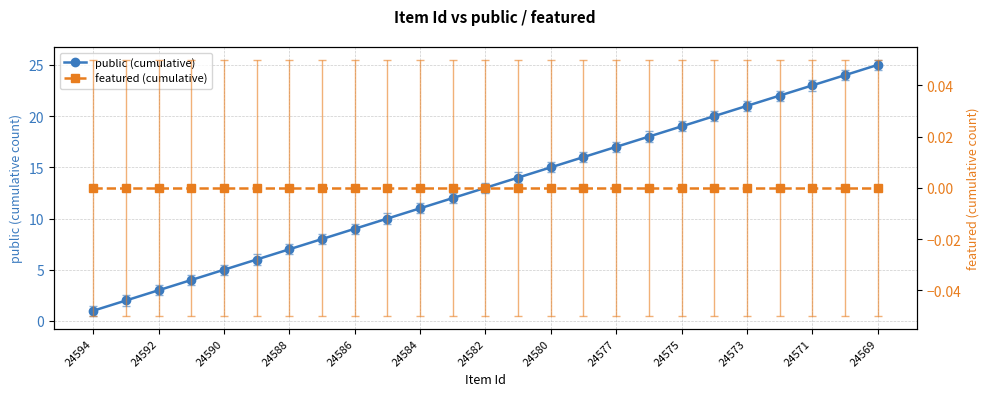

Is the value of public (cumulative) at 24586 greater than the value of featured (cumulative) at 19?

Yes